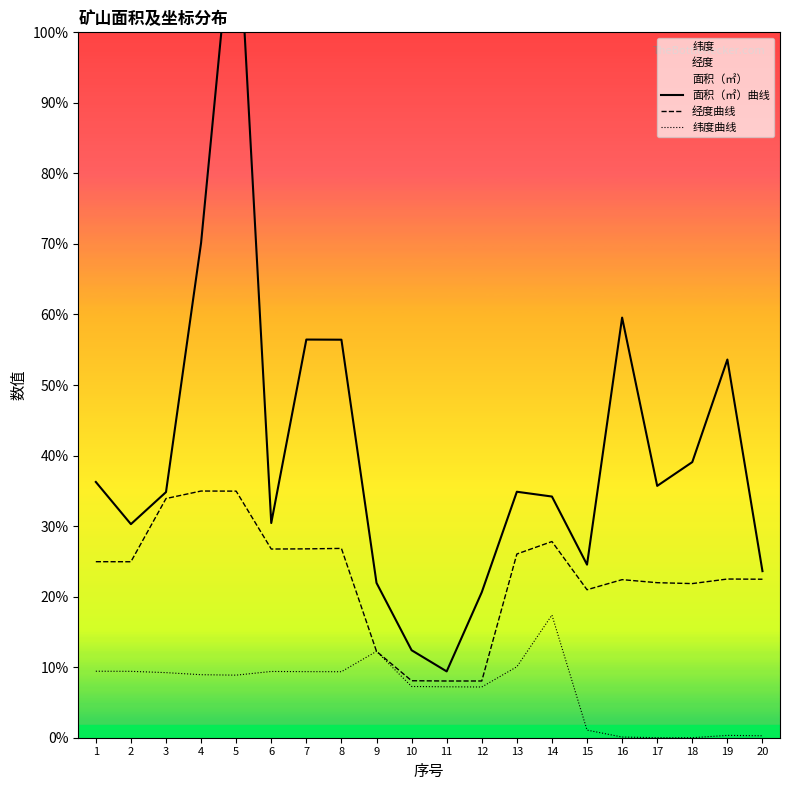

What is the value of the 面积（㎡）曲线 point at the 4th from the left?

58747.9